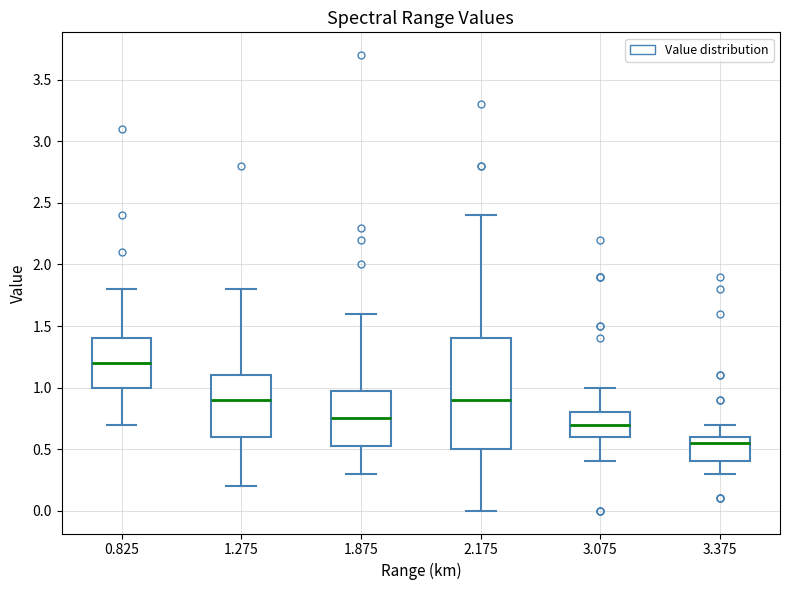

Reading left to right, read every box against the y-axis: the position of its median line, the range the box covers, and the ends of its whiskers. The values are not printed on the chart, so give them approximately, as read against the axis.

0.825: median 1.20, box 1.00 to 1.40, whiskers 0.70 to 1.80
1.275: median 0.90, box 0.60 to 1.10, whiskers 0.20 to 1.80
1.875: median 0.75, box 0.55 to 1.00, whiskers 0.30 to 1.60
2.175: median 0.90, box 0.50 to 1.40, whiskers 0.00 to 2.40
3.075: median 0.70, box 0.60 to 0.80, whiskers 0.40 to 1.00
3.375: median 0.55, box 0.40 to 0.60, whiskers 0.30 to 0.70